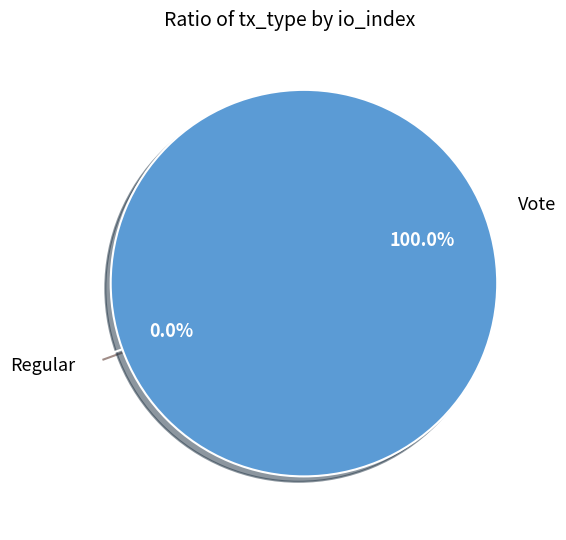

Does Regular account for over 50% of the chart?

No